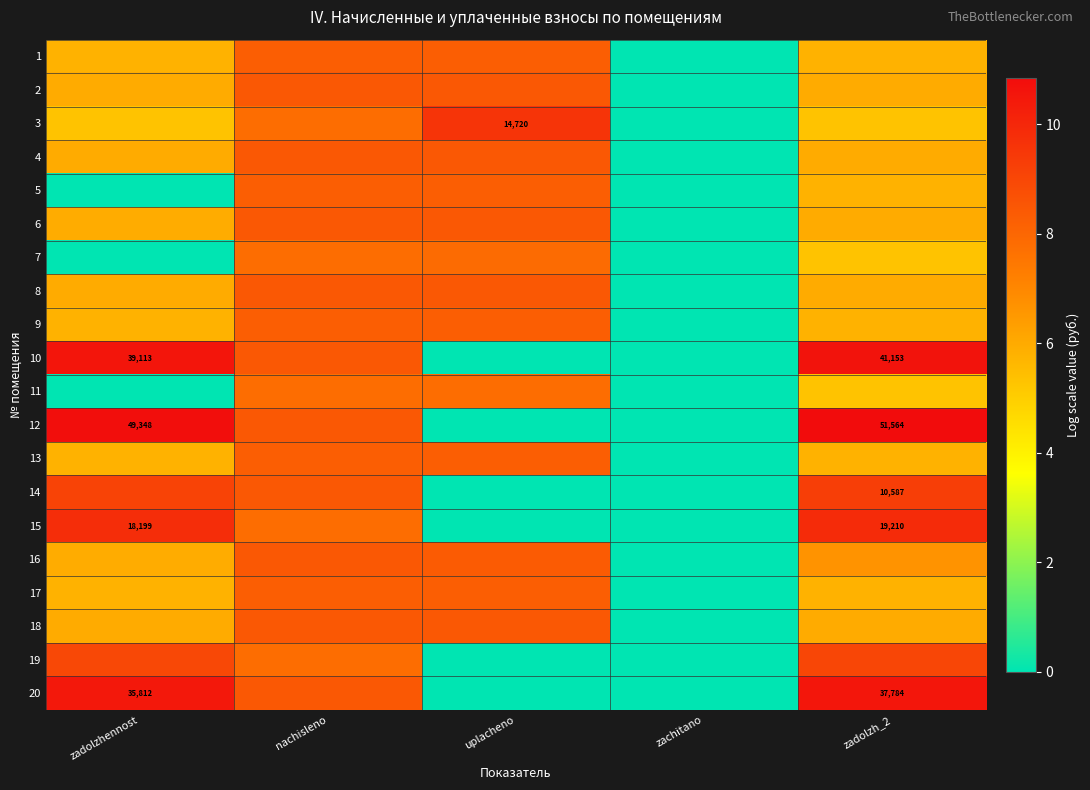

Is it true that 19 equals 2.4 at nachisleno?

False